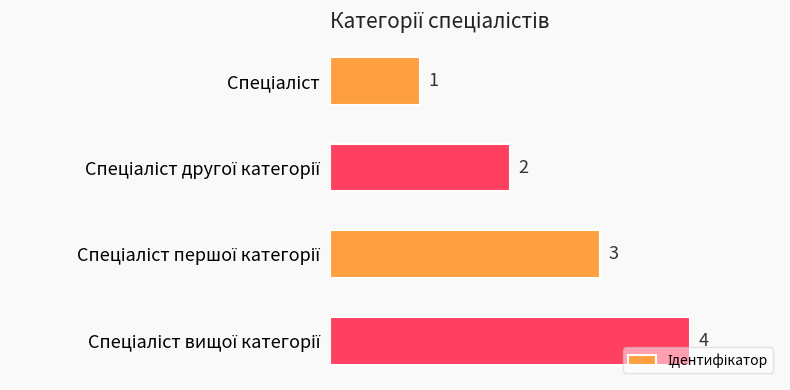

How many bars are there in total?

4